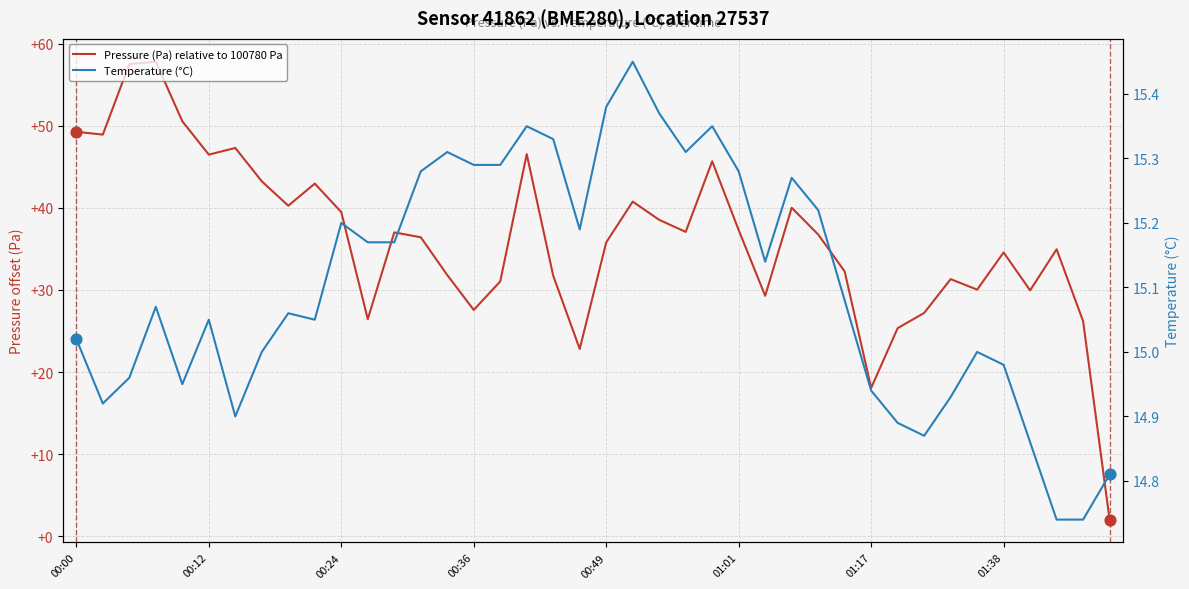

Which series has the largest Y range (max minus min)?

Pressure (Pa) relative to 100780 Pa